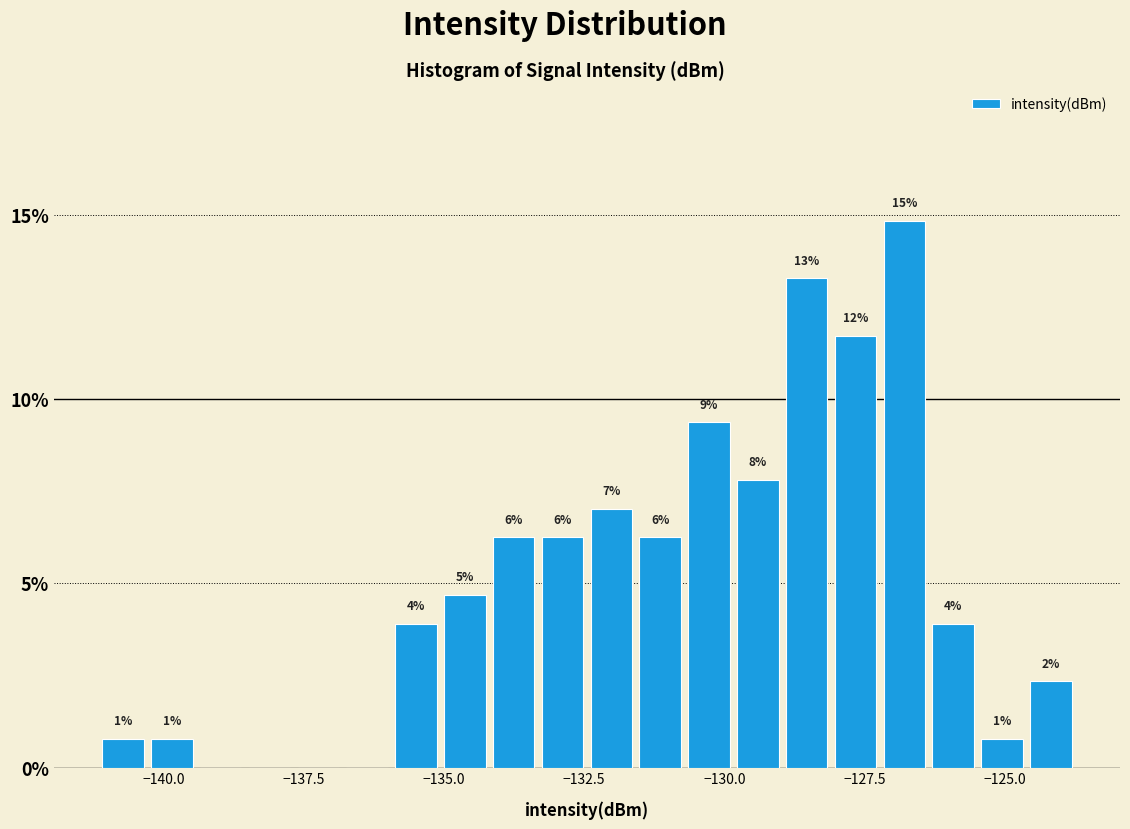

Read against the x-axis, roughly where is the centre of the tallest bar?

-127.0